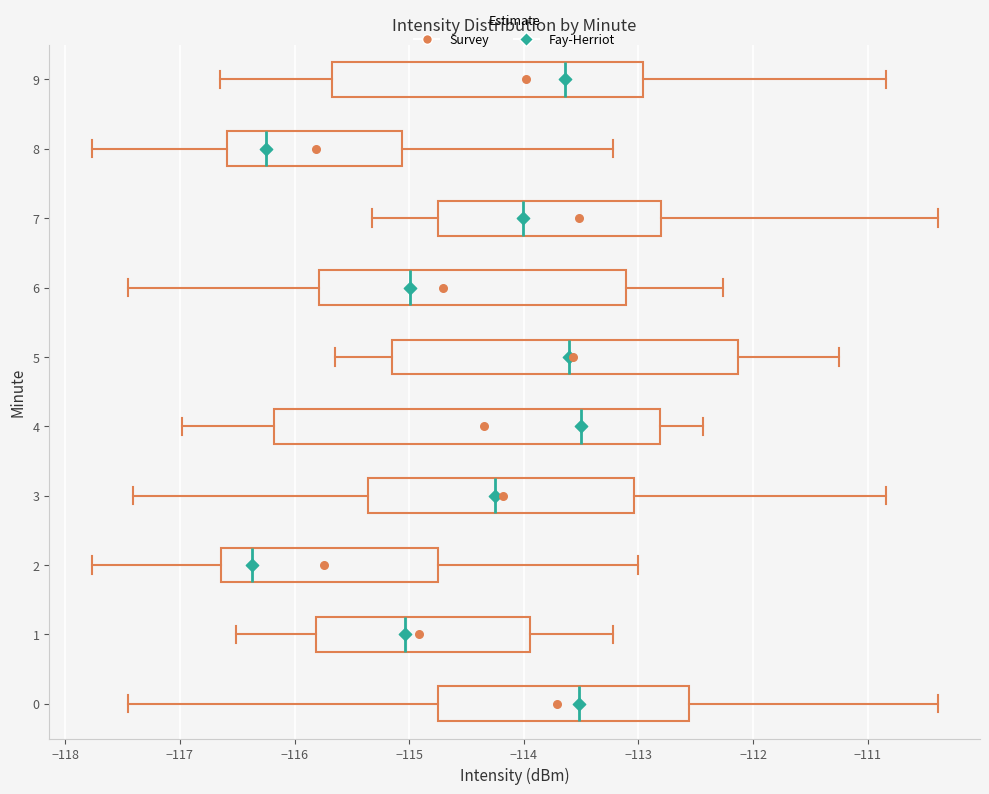

Reading bottom to top, transcribe this box plot: for each box, give where its median line is, the range the box spans, and where its two whiskers end, as read against the x-axis. The values are not printed on the chart, so give them approximately, as read against the axis.

0: median -113.5, box -114.7 to -112.6, whiskers -117.4 to -110.4
1: median -115.0, box -115.8 to -113.9, whiskers -116.5 to -113.2
2: median -116.4, box -116.6 to -114.7, whiskers -117.8 to -113.0
3: median -114.3, box -115.4 to -113.0, whiskers -117.4 to -110.8
4: median -113.5, box -116.2 to -112.8, whiskers -117.0 to -112.4
5: median -113.6, box -115.2 to -112.1, whiskers -115.6 to -111.2
6: median -115.0, box -115.8 to -113.1, whiskers -117.4 to -112.3
7: median -114.0, box -114.7 to -112.8, whiskers -115.3 to -110.4
8: median -116.2, box -116.6 to -115.1, whiskers -117.8 to -113.2
9: median -113.6, box -115.7 to -113.0, whiskers -116.6 to -110.8